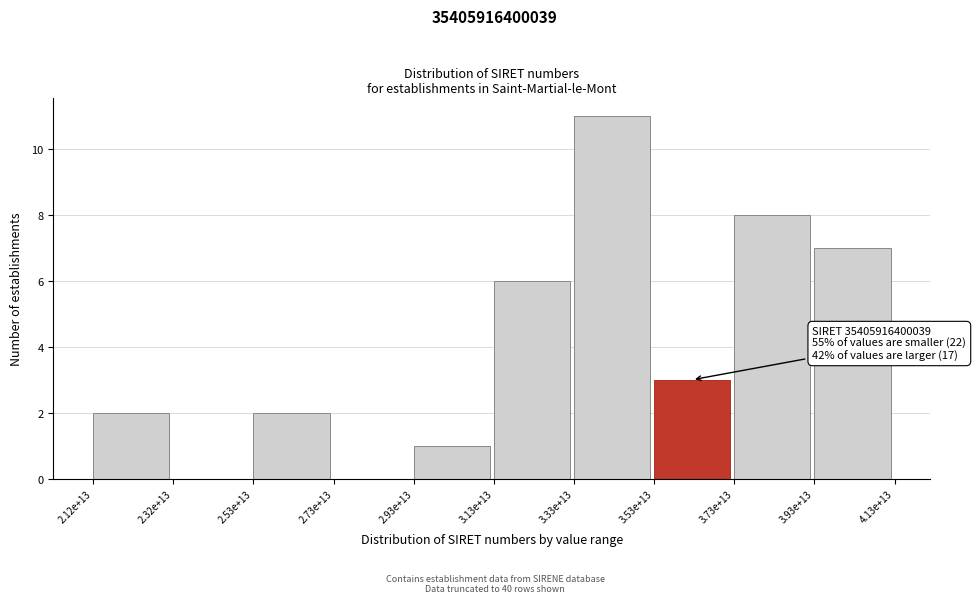

Reading left to right, extract all data points from this chart.

2.12e+13=2	2.32e+13=0	2.53e+13=2	2.73e+13=0	2.93e+13=1	3.13e+13=6	3.33e+13=11	3.53e+13=3	3.73e+13=8	3.93e+13=7